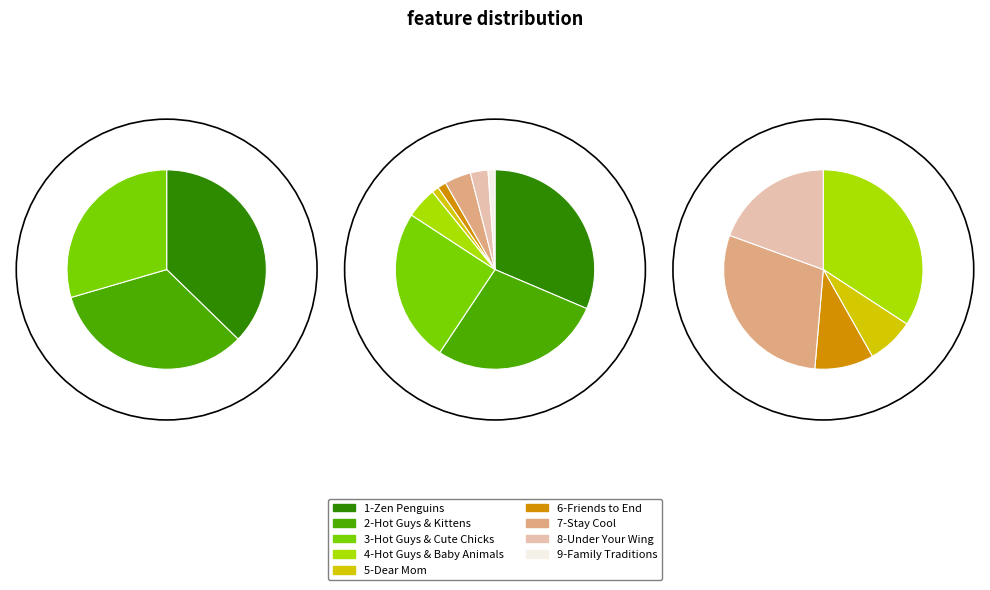

Which slice is the smallest?

5-Dear Mom